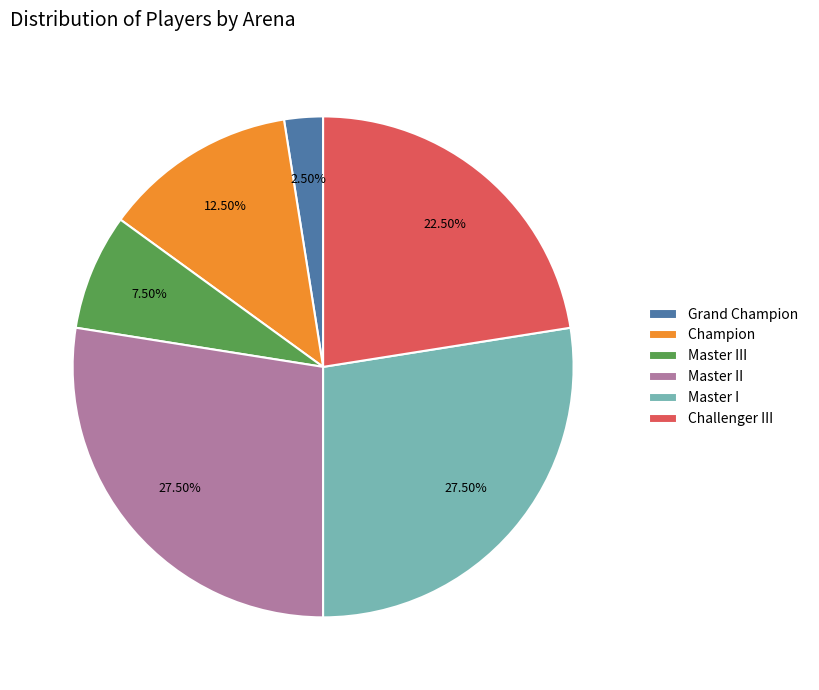

What is the total percentage of Master II and Grand Champion?

30.0%